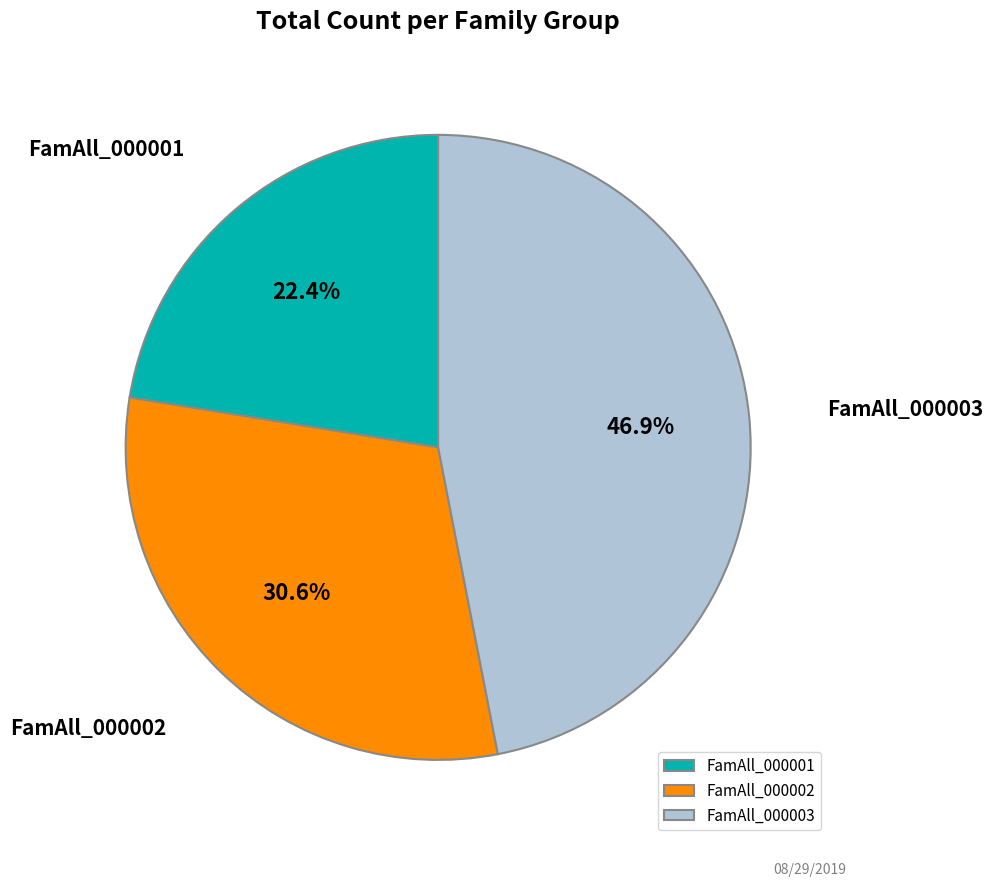

Rank the categories by value from highest to lowest.

FamAll_000003, FamAll_000002, FamAll_000001